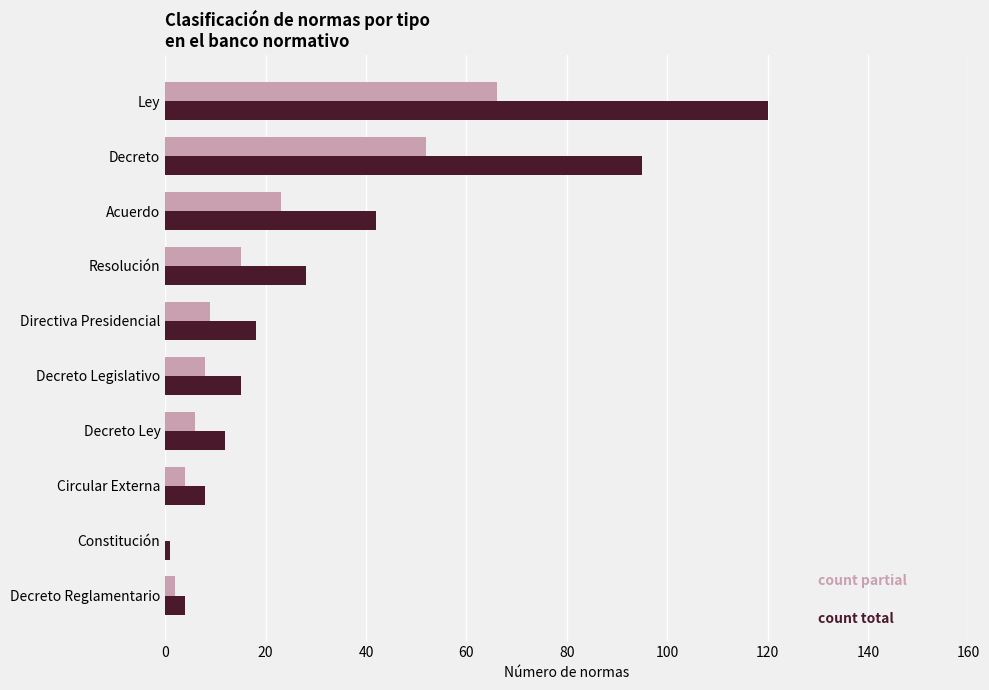

At which category is the sum across all series the highest?

Ley